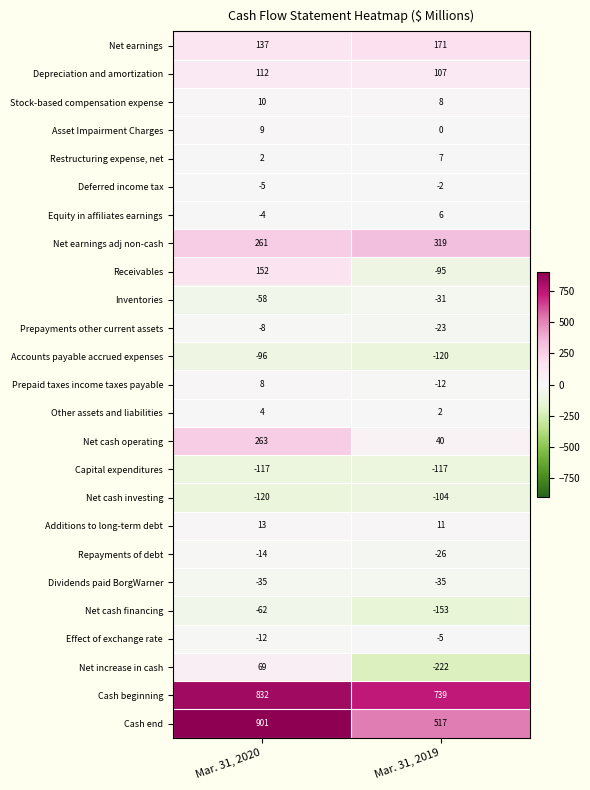

Is it true that Net cash investing equals -120 at Mar. 31, 2020?

True